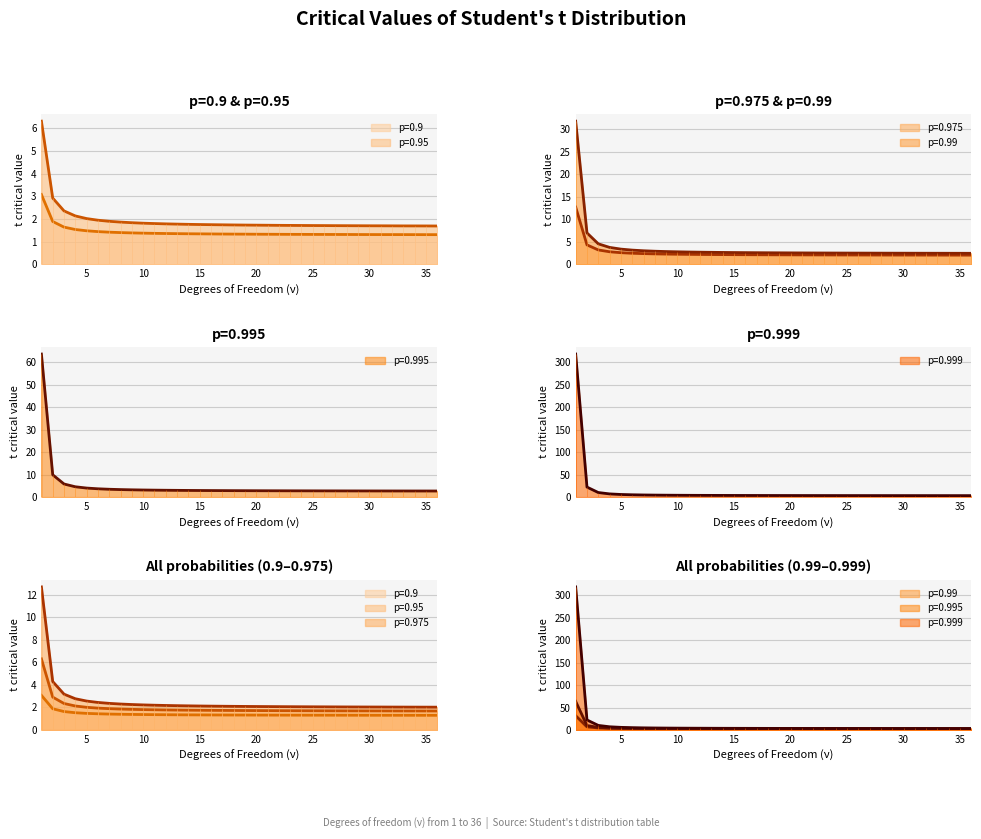

Which label corresponds to the largest value in the chart?

1